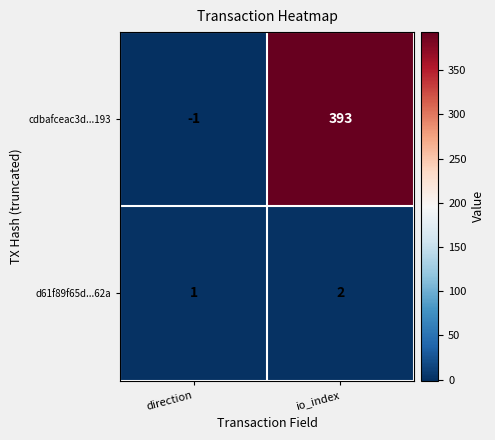

Rank the series by their average value, from highest to lowest.

cdbafceac3d...193, d61f89f65d...62a